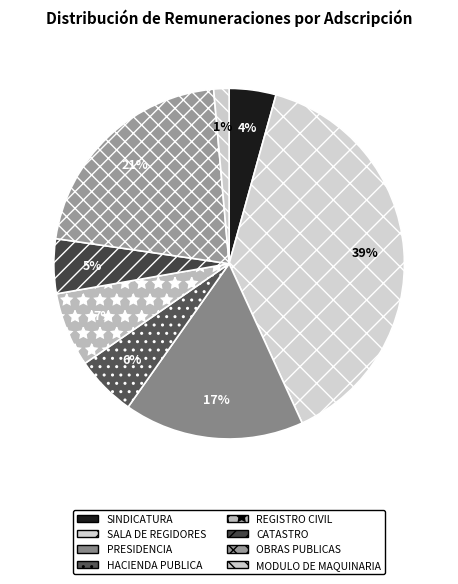

Which slice is the largest?

SALA DE REGIDORES